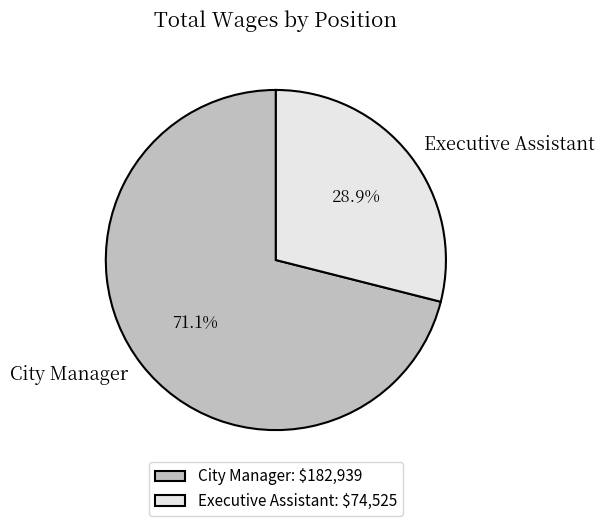

What percentage is NOT represented by Executive Assistant?

71.1%